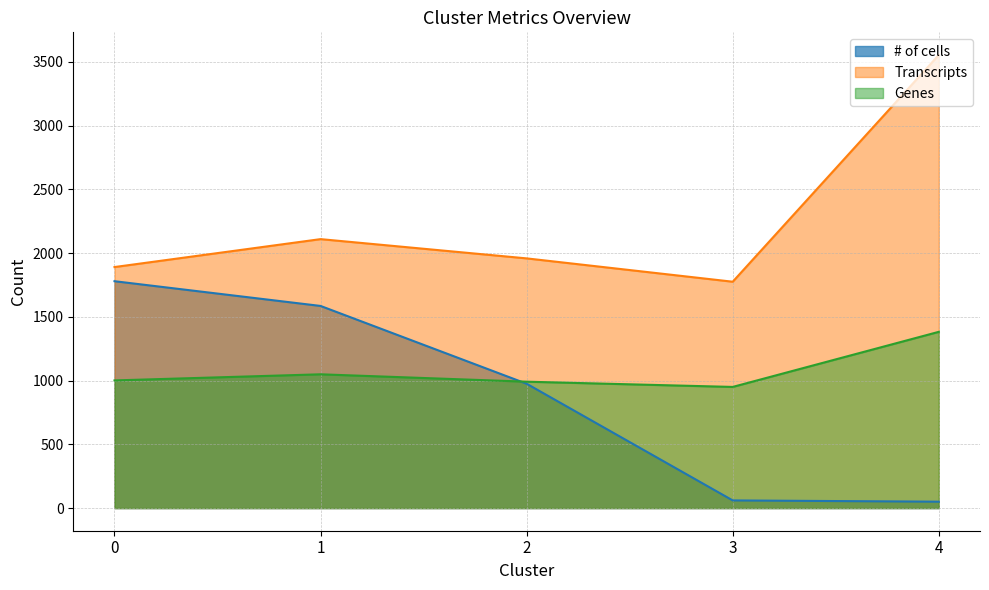

Rank the categories by Transcripts value from highest to lowest.

4, 1, 2, 0, 3